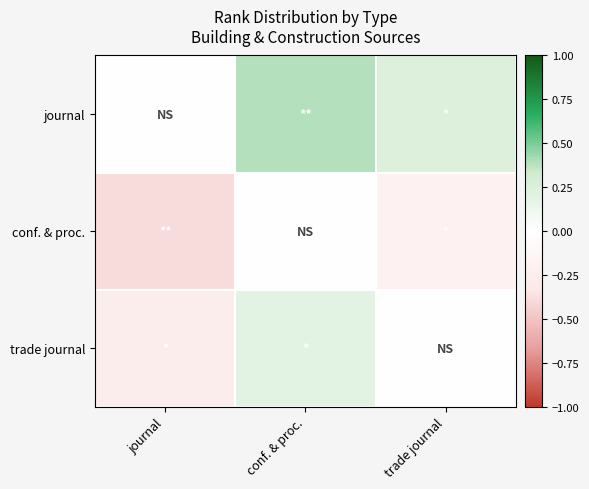

Reading left to right, transcribe all the data shown in this chart.

journal: journal=0.0	conf. & proc.=0.4	trade journal=0.2
conf. & proc.: journal=-0.4	conf. & proc.=0.0	trade journal=-0.2
trade journal: journal=-0.2	conf. & proc.=0.2	trade journal=0.0